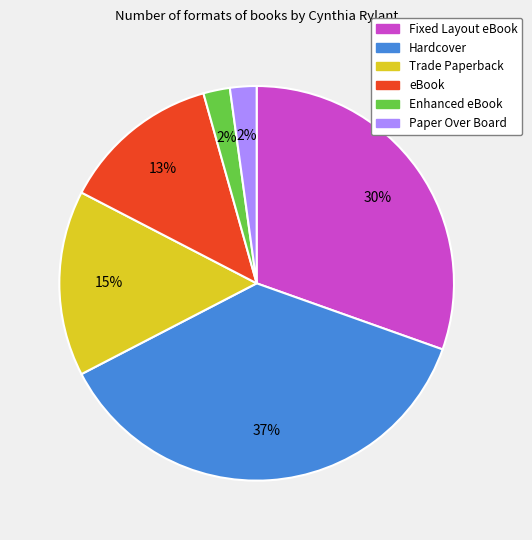

Does any single category account for the majority?

No